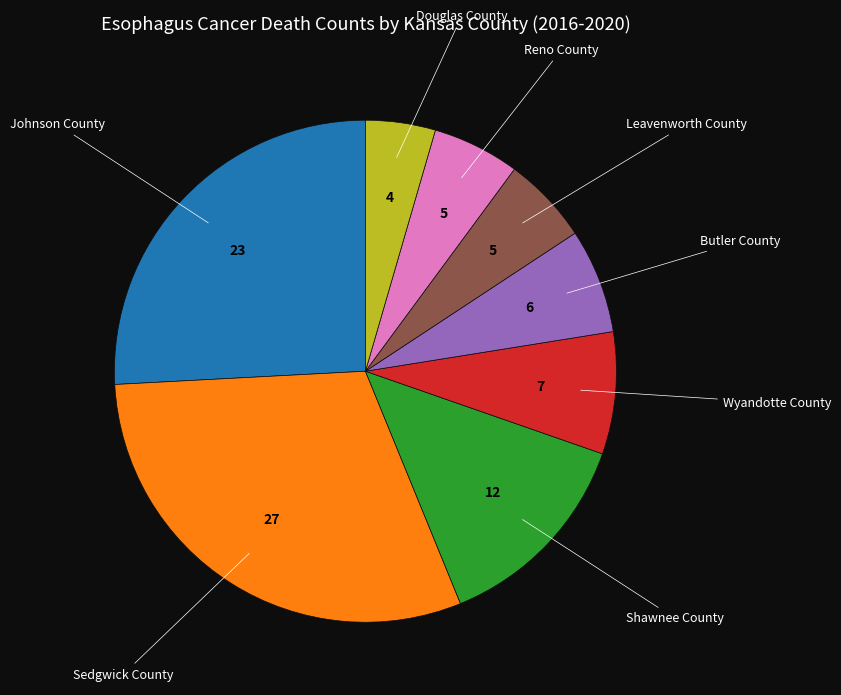

Is there any slice that represents more than half of the pie?

No